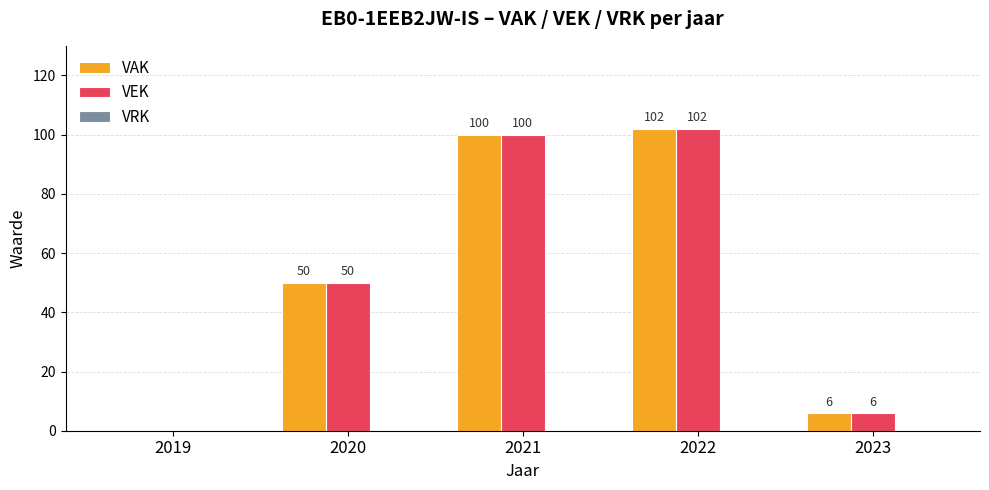

What is the sum of the VAK values at 2019 and 2020?

50